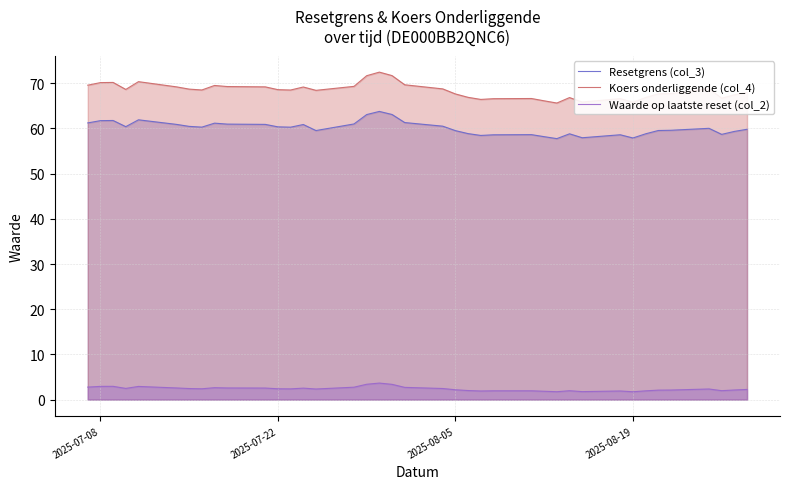

True or false: Koers onderliggende (col_4) has more than 0 points higher than both neighbors.

True